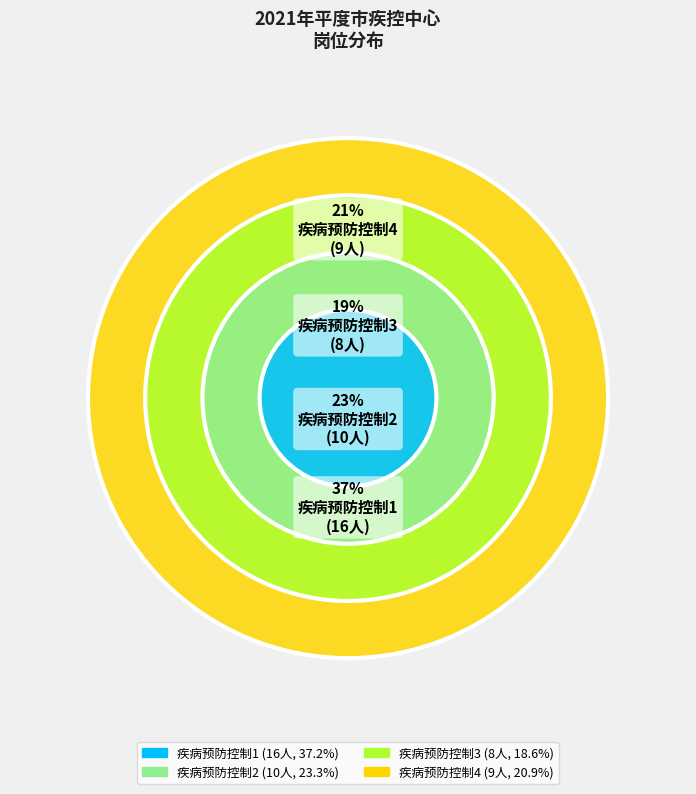

Which slice is the smallest?

疾病预防控制3